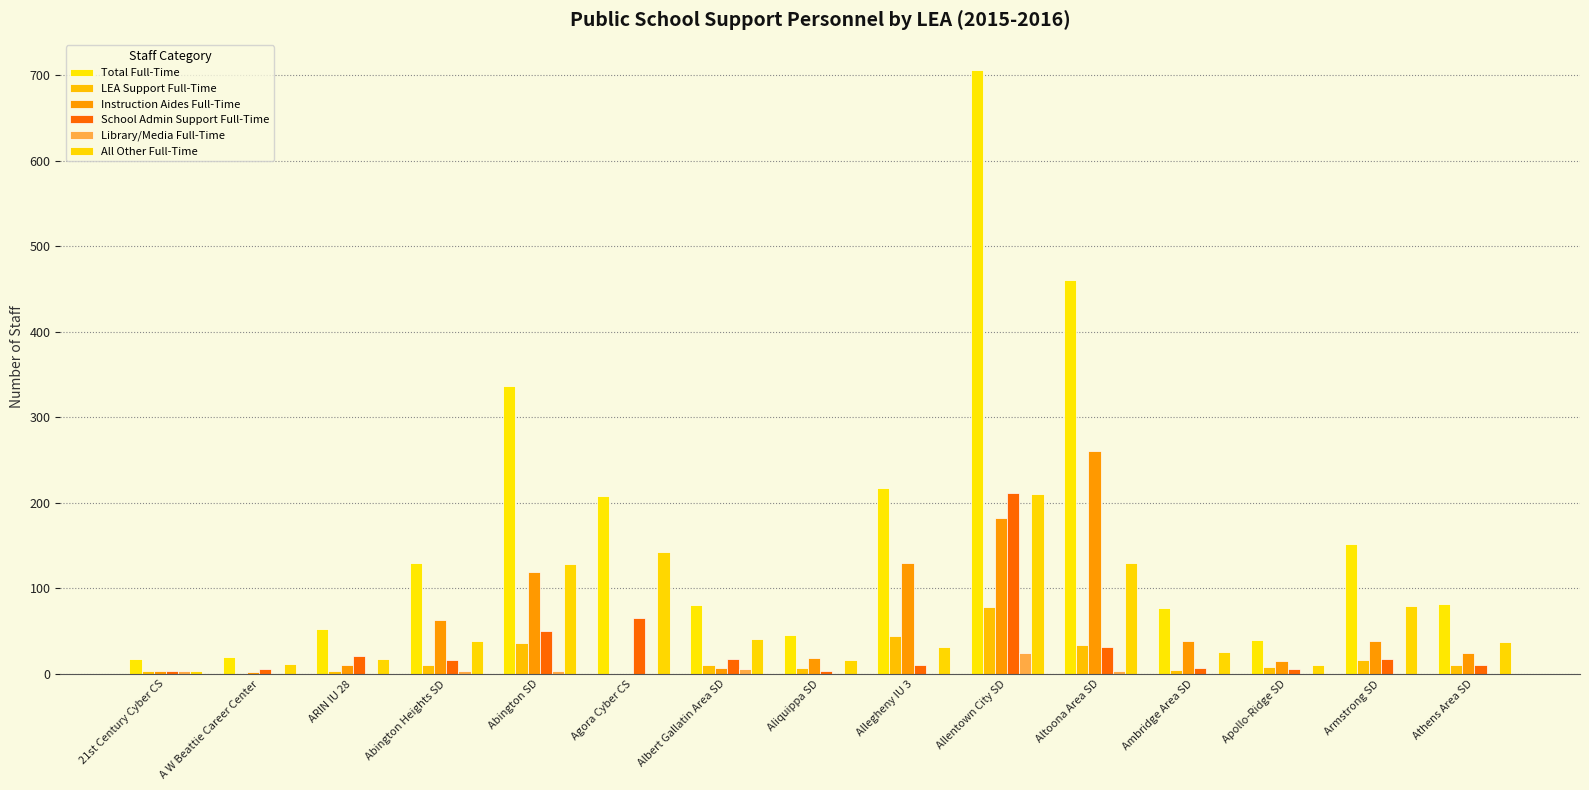

How many groups of bars are there?

15